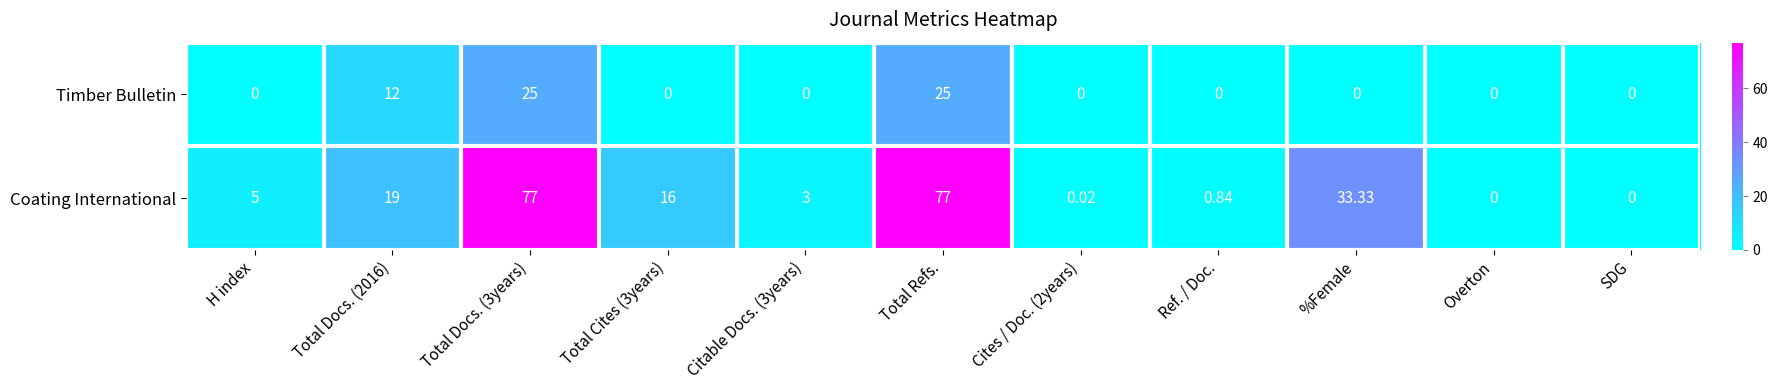

Between H index and Total Cites (3years), which series saw the biggest shift?

Coating International